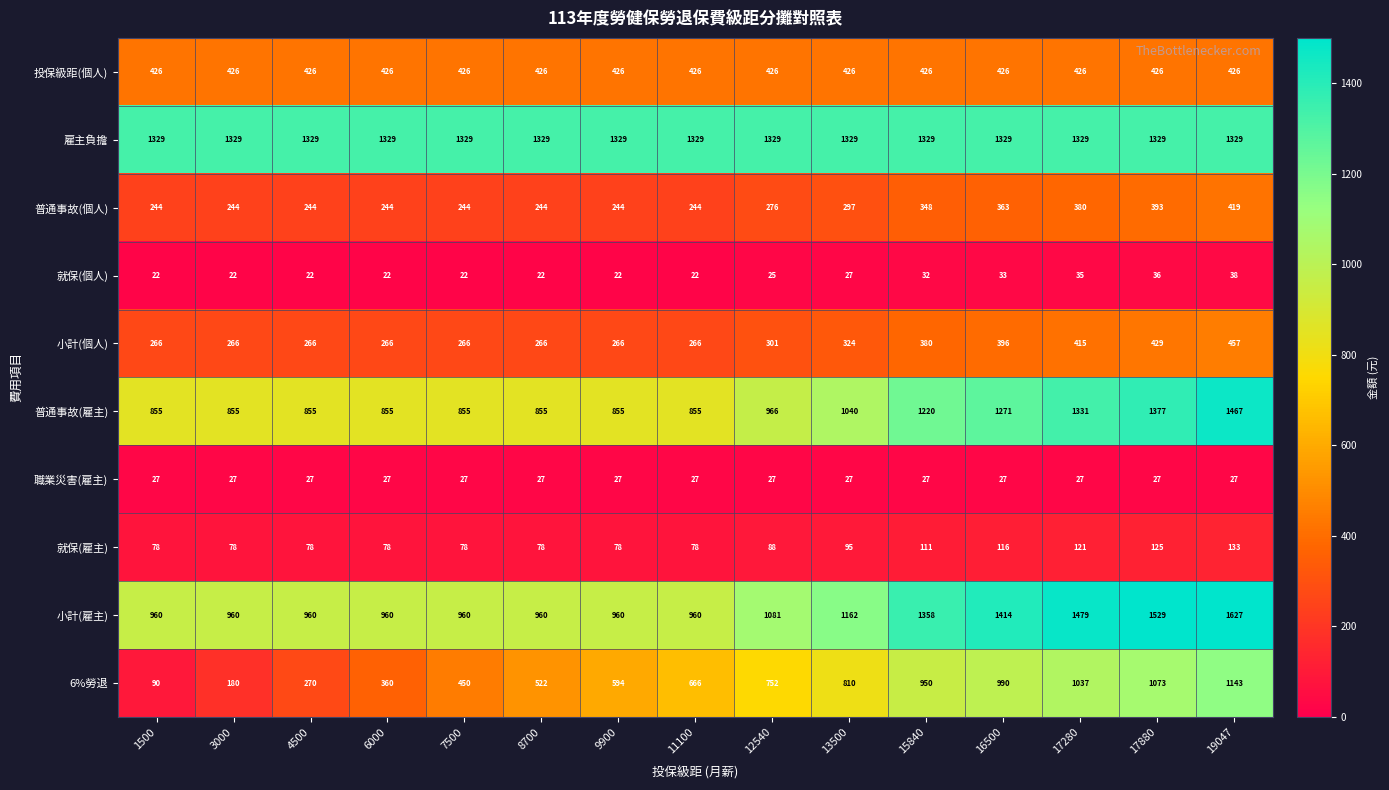

True or false: 職業災害(雇主) has a value of 27 at 3000.

True